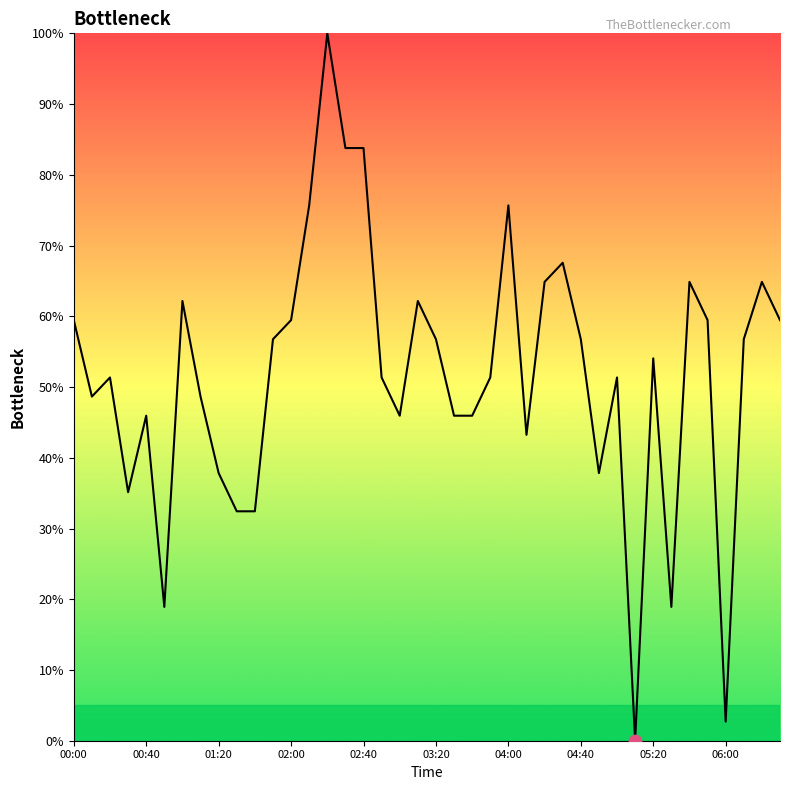

What is the greatest value displayed?

100.0